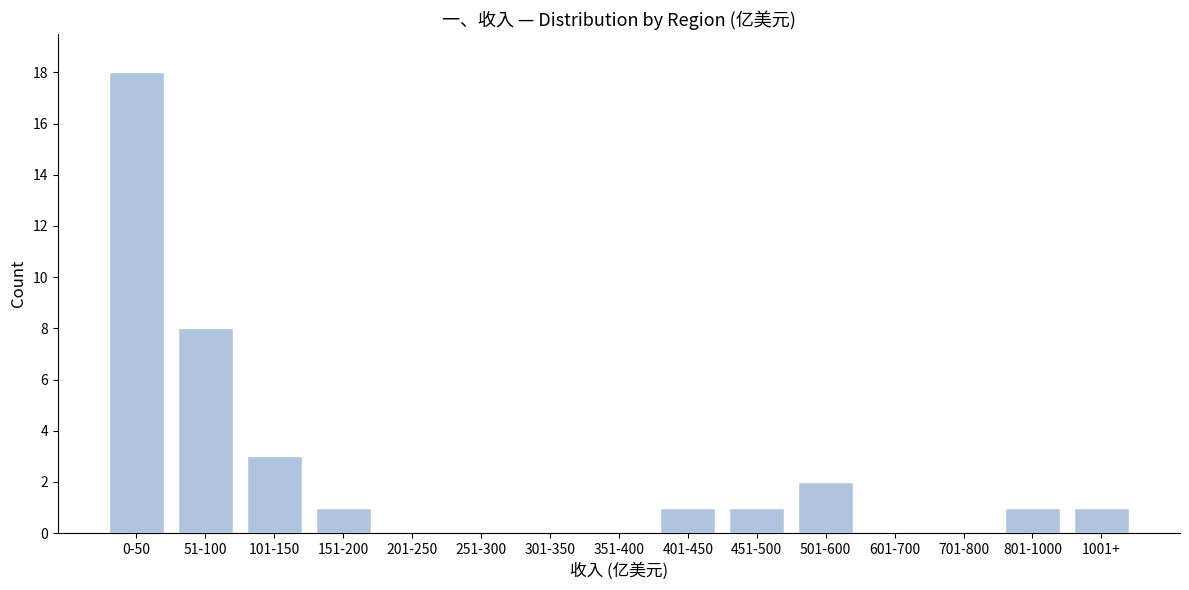

Reading right to left, list all the values displayed in this chart.

1001+=1	801-1000=1	701-800=0	601-700=0	501-600=2	451-500=1	401-450=1	351-400=0	301-350=0	251-300=0	201-250=0	151-200=1	101-150=3	51-100=8	0-50=18